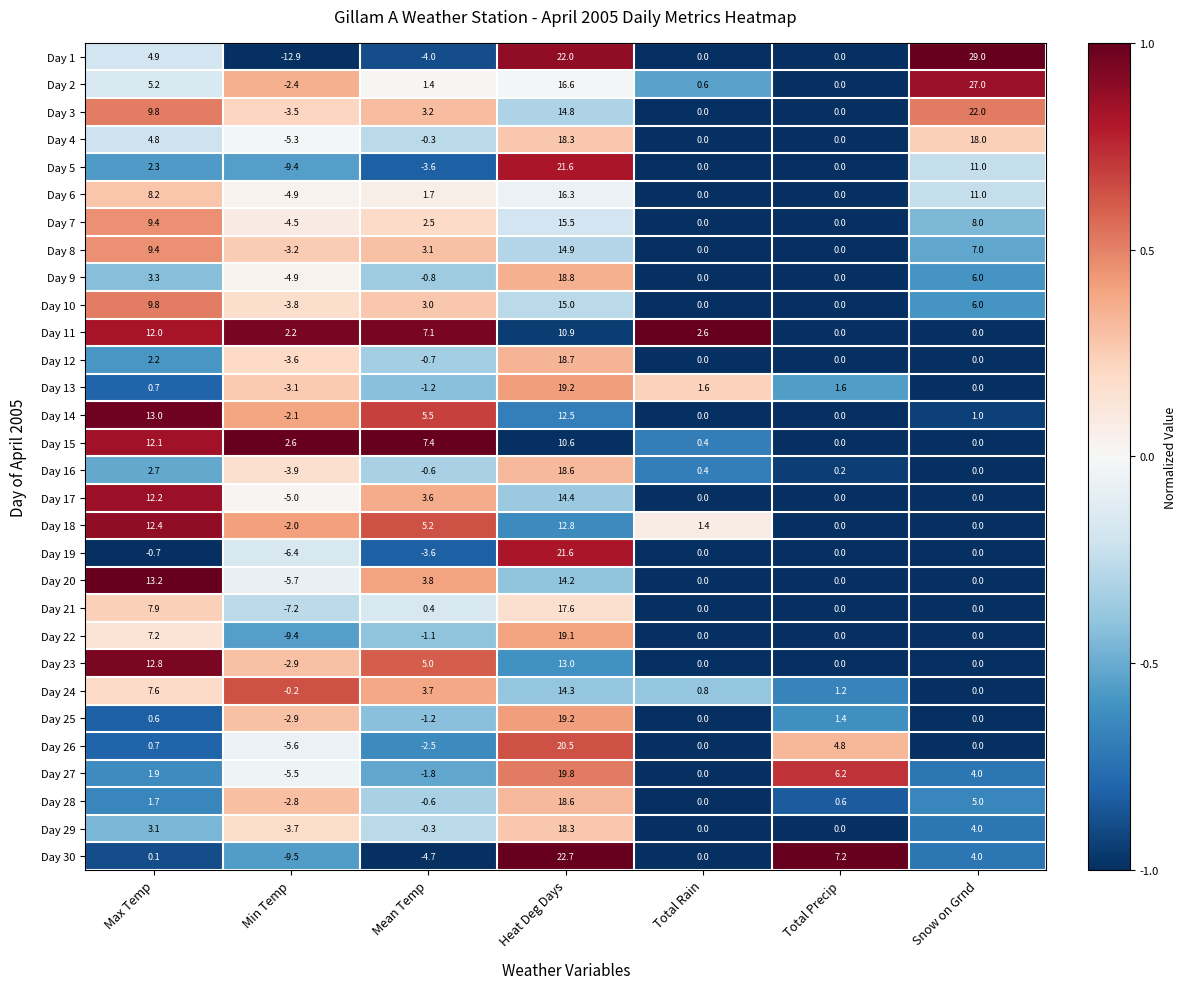

How many series are shown in this chart?

30